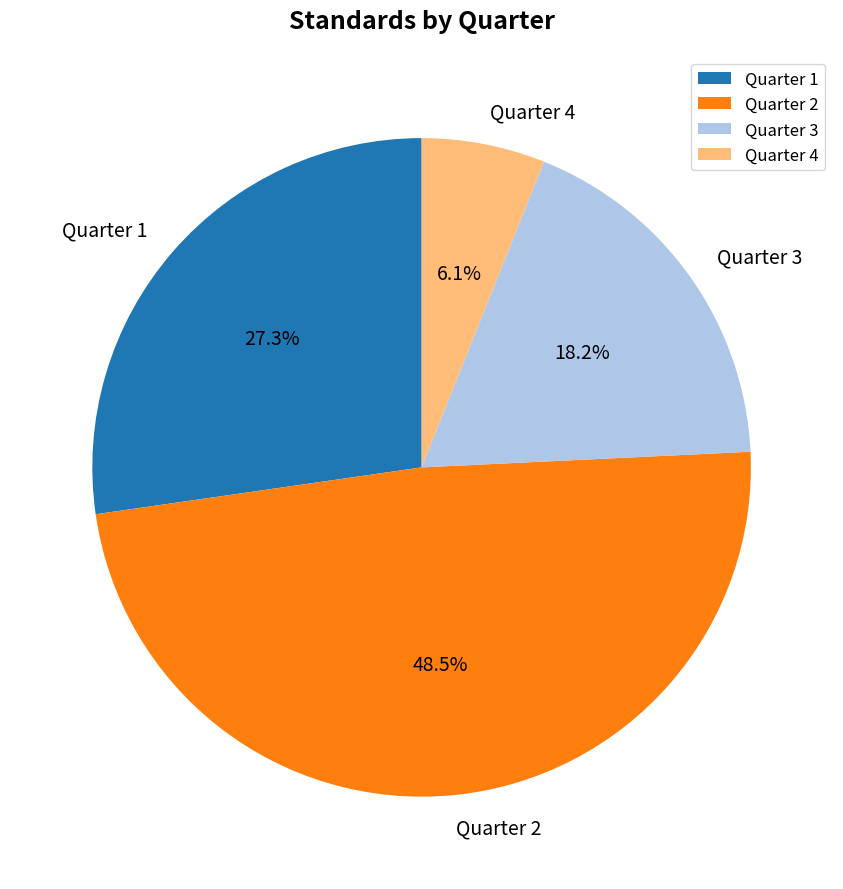

Rank the categories by value from highest to lowest.

Quarter 2, Quarter 1, Quarter 3, Quarter 4